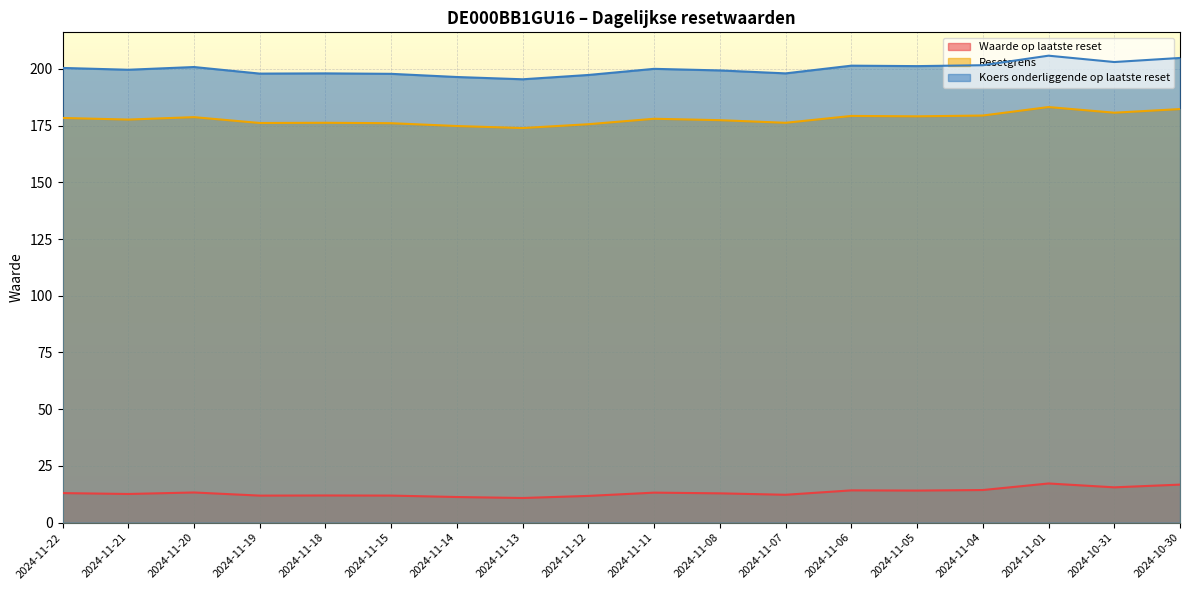

What position from the left is 2024-11-07?

12